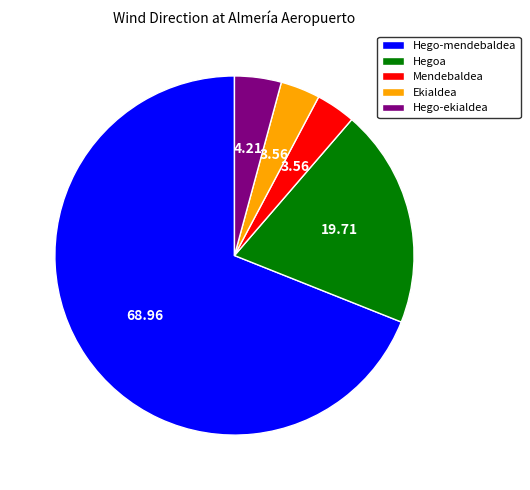

Which slice is the largest?

Hego-mendebaldea